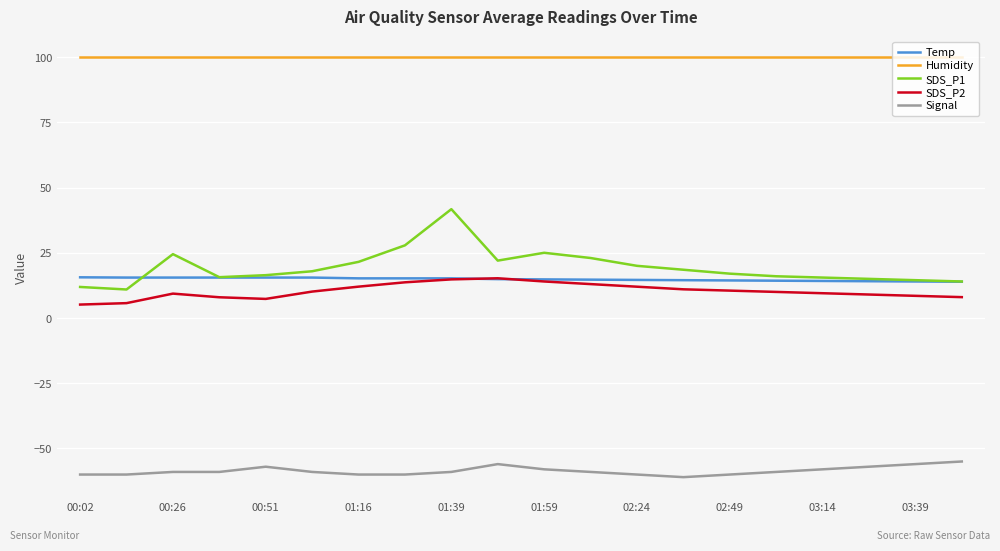

At how many categories does at least one series exceed 75?

20